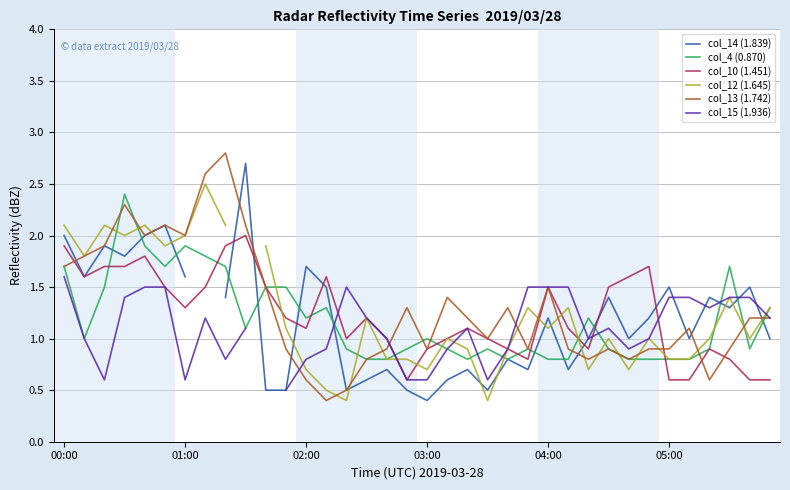

What is the maximum value for col_13 (1.742)?

2.8